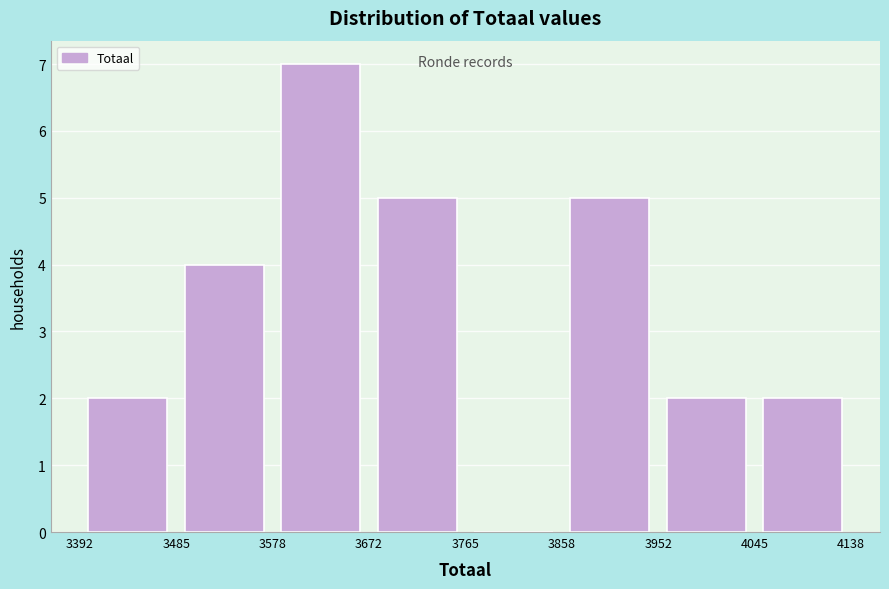

Reading left to right, list every bar in this chart as the range it spans on the x-axis followed by its height. The values are not printed on the chart, so give them approximately, as read against the axis.

3392 to 3485: 2
3485 to 3578: 4
3578 to 3672: 7
3672 to 3765: 5
3765 to 3858: 0
3858 to 3952: 5
3952 to 4045: 2
4045 to 4138: 2